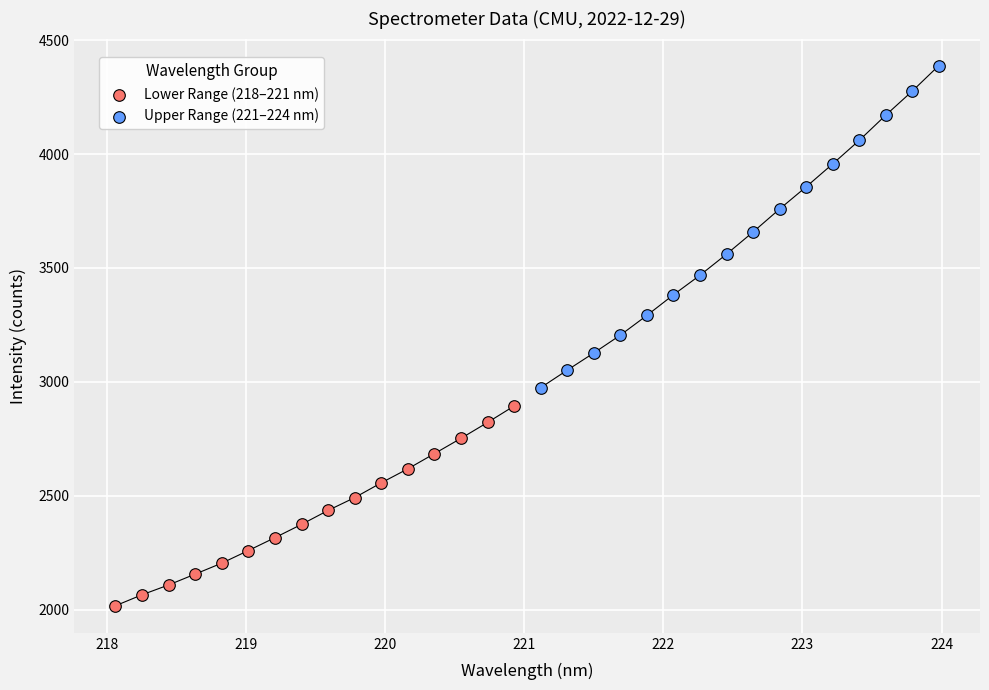

Which series has the widest spread of Y values?

Upper Range (221–224 nm)